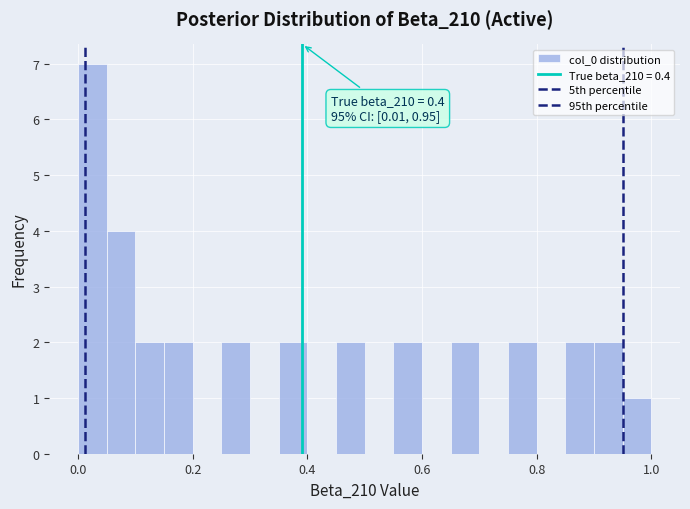

Read against the x-axis, roughly where is the centre of the tallest bar?

0.02